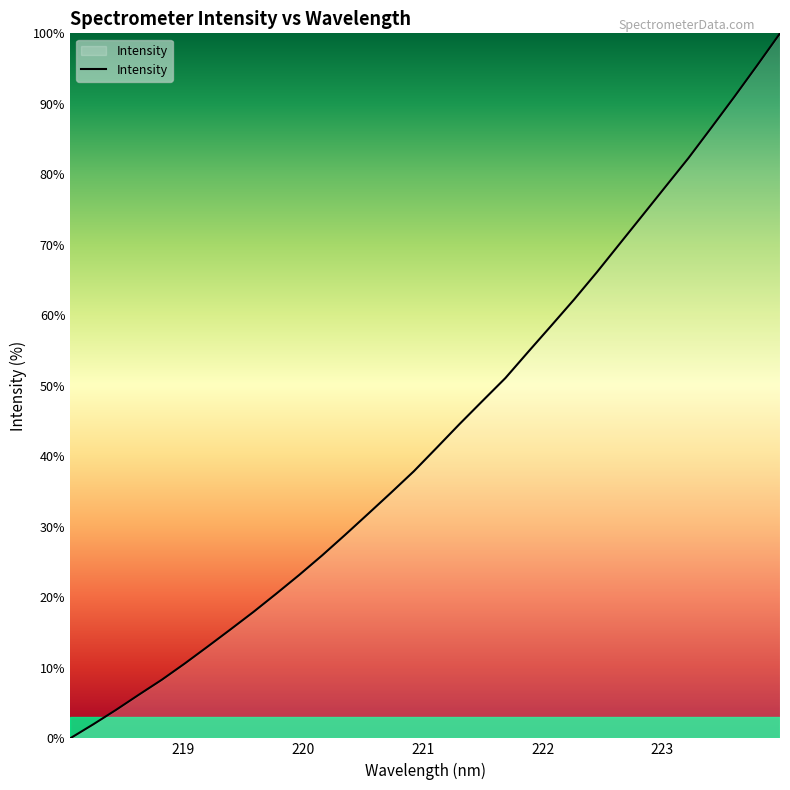

What is the maximum value shown in the chart?

100.0